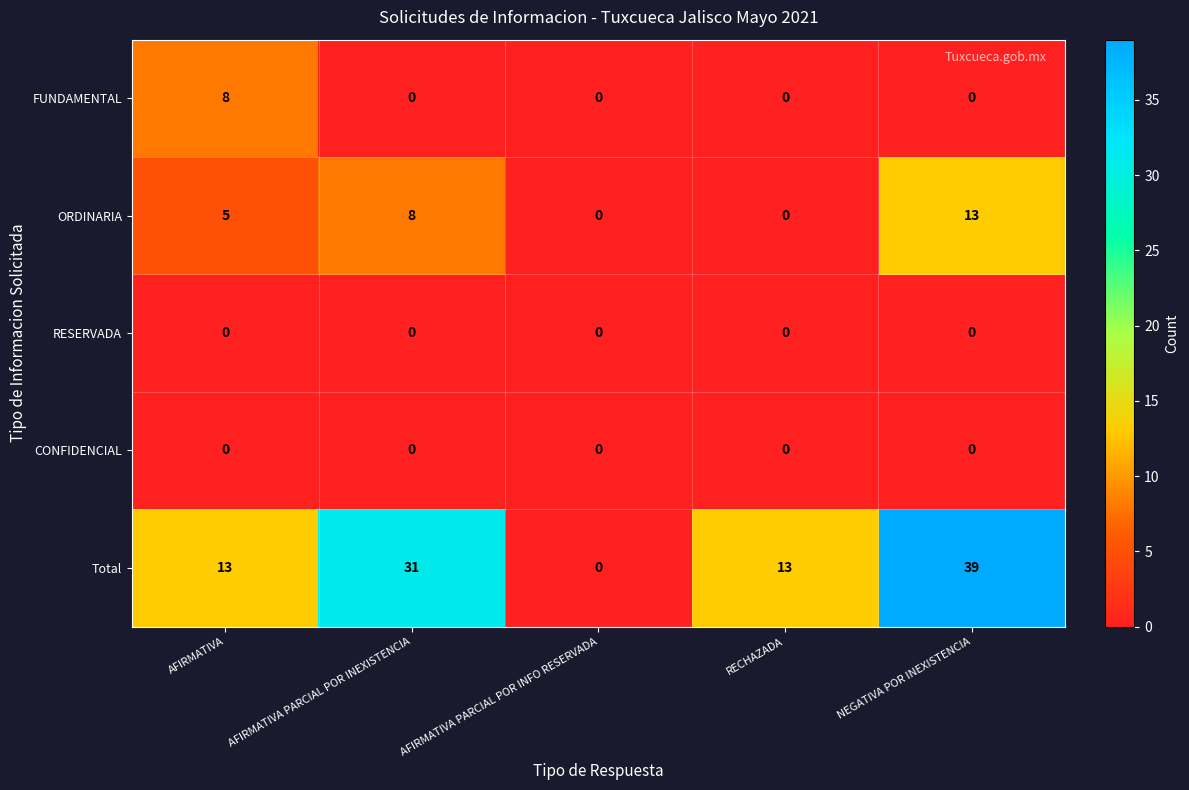

Count the number of data series in this chart.

5